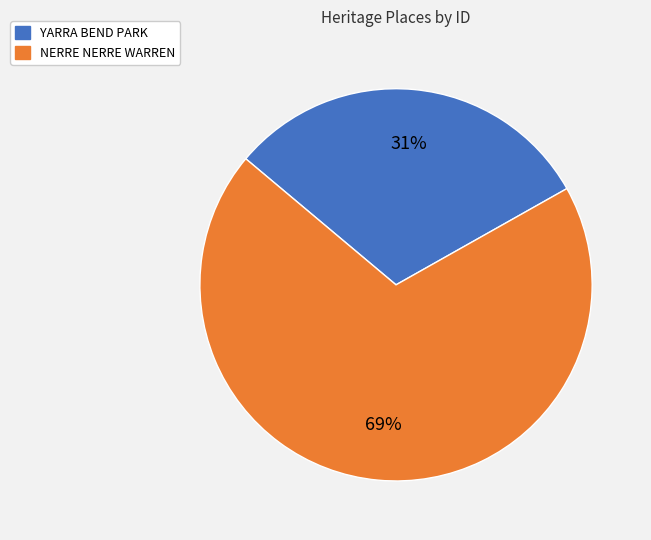

Does YARRA BEND PARK account for over 50% of the chart?

No